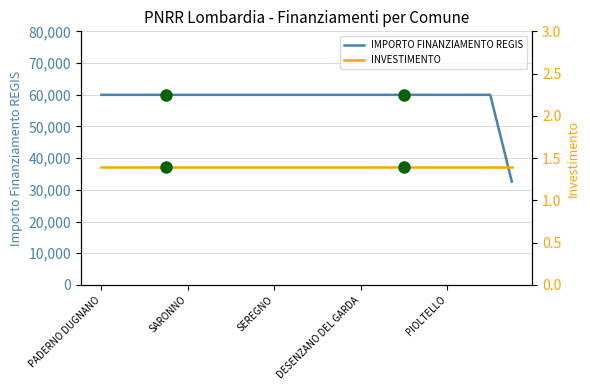

Which category has the highest value in the IMPORTO FINANZIAMENTO REGIS series?

PADERNO DUGNANO